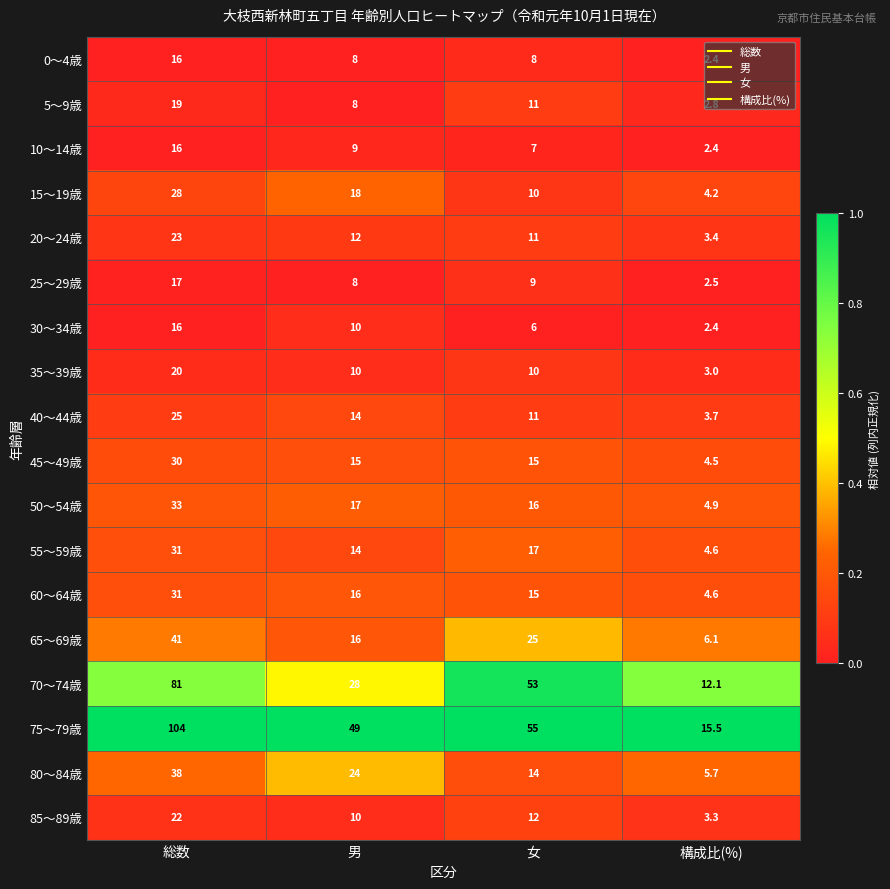

What is the difference between the highest and lowest values at 女?

49.0